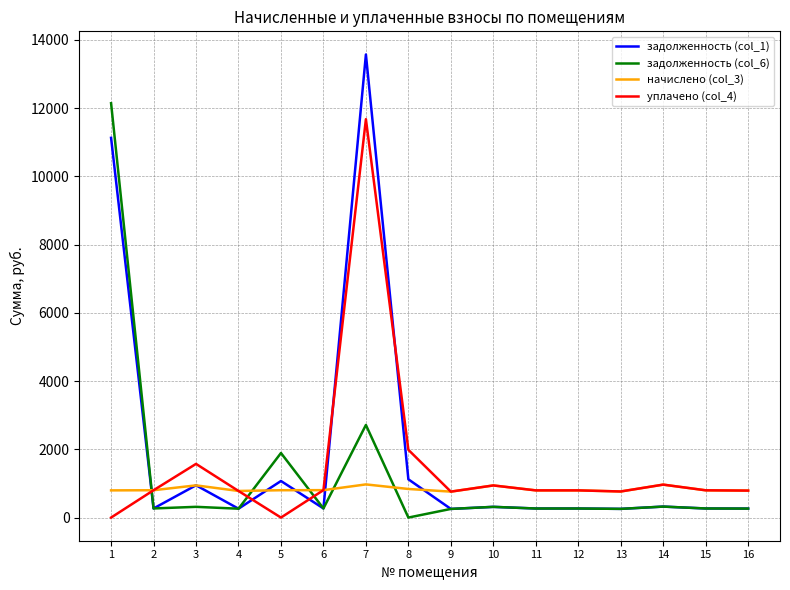

At which category is the sum across all series the highest?

7